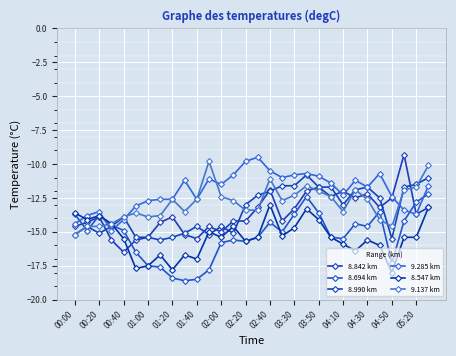

List the series in order of their peak value, highest first.

8.842 km, 9.285 km, 9.137 km, 8.990 km, 8.694 km, 8.547 km